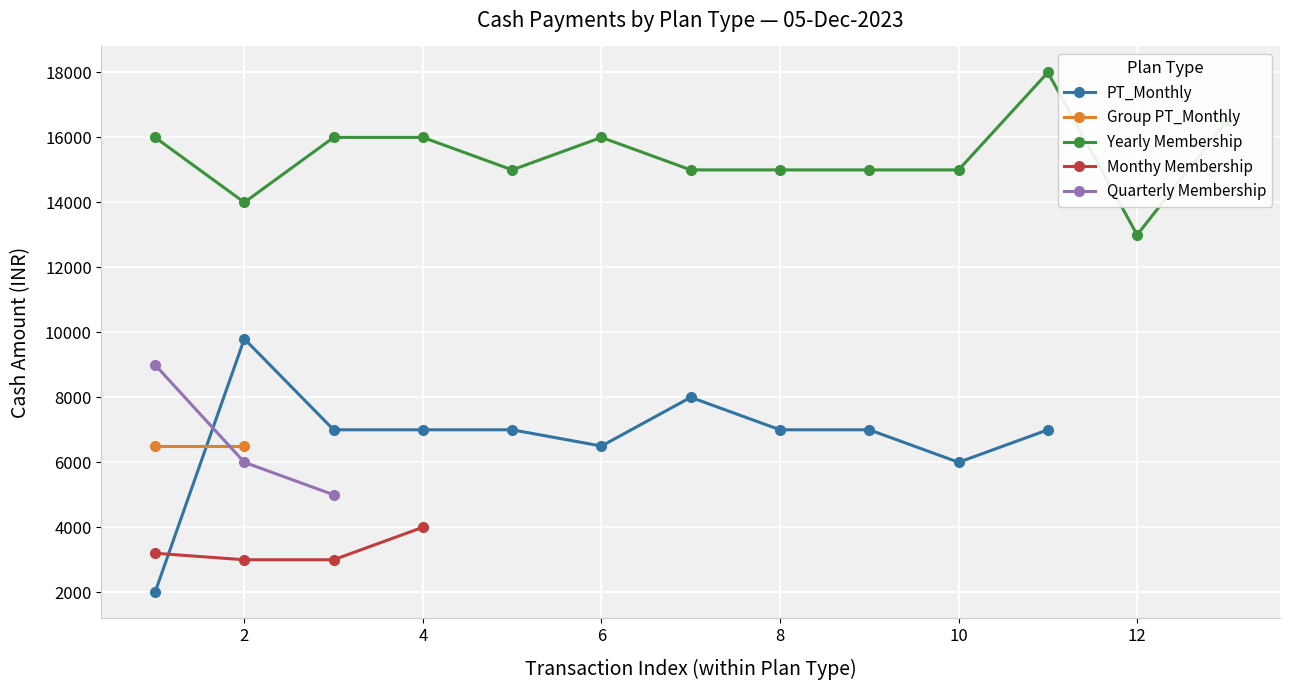

True or false: PT_Monthly has more than 1 interior local peaks.

True